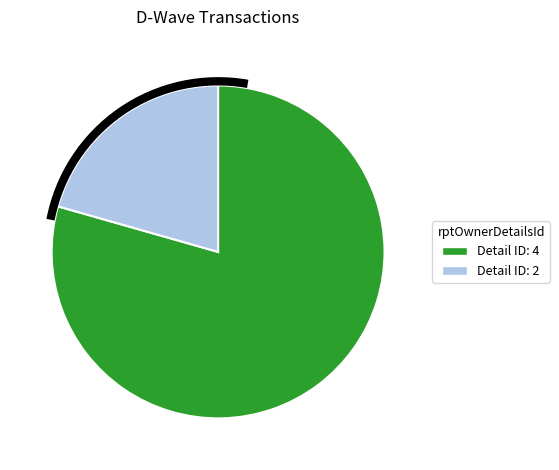

Does any single category account for the majority?

Yes